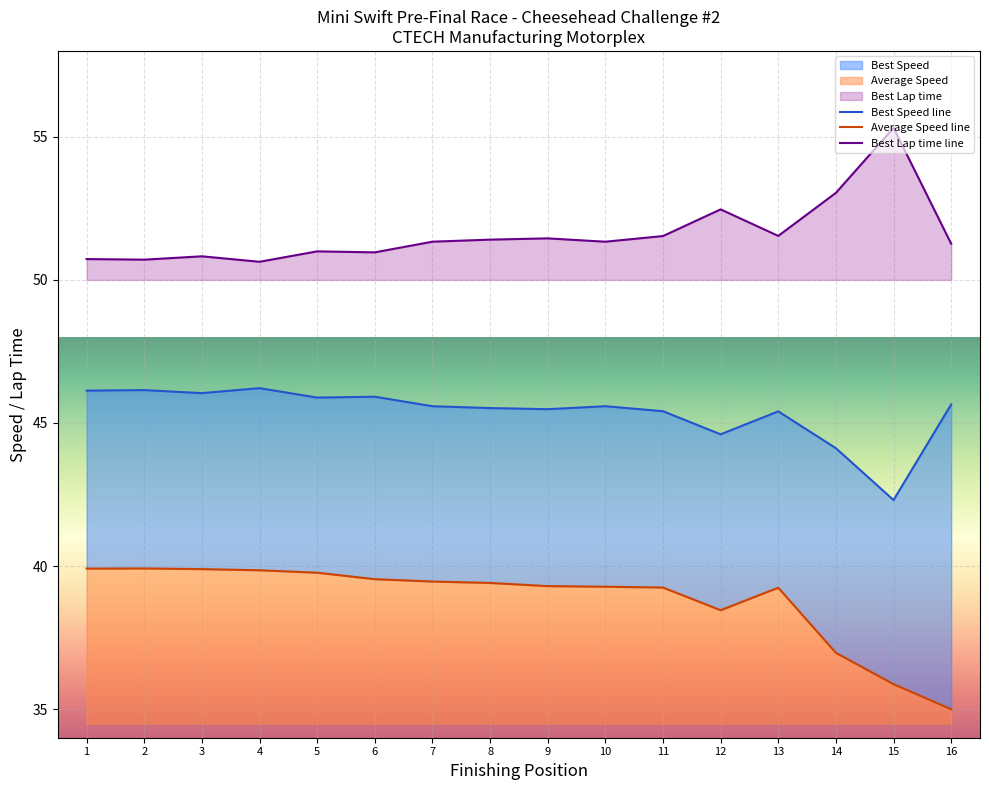

Reading left to right, extract all data points from this chart.

Best Speed line: 46.1	46.1	46.0	46.2	45.9	45.9	45.6	45.5	45.5	45.6	45.4	44.6	45.4	44.1	42.3	45.6
Average Speed line: 39.9	39.9	39.9	39.9	39.8	39.5	39.5	39.4	39.3	39.3	39.2	38.5	39.2	37.0	35.9	35.0
Best Lap time line: 50.7	50.7	50.8	50.6	51.0	51.0	51.3	51.4	51.5	51.3	51.5	52.5	51.5	53.0	55.3	51.3